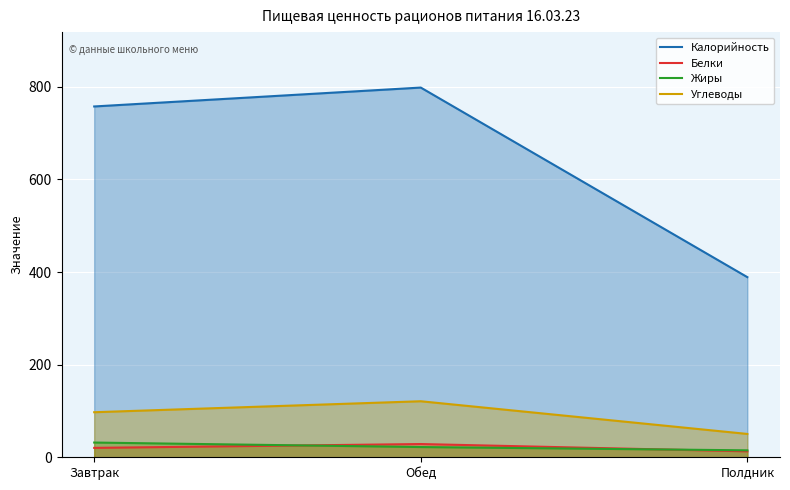

What is the average value of the Белки series?

20.6